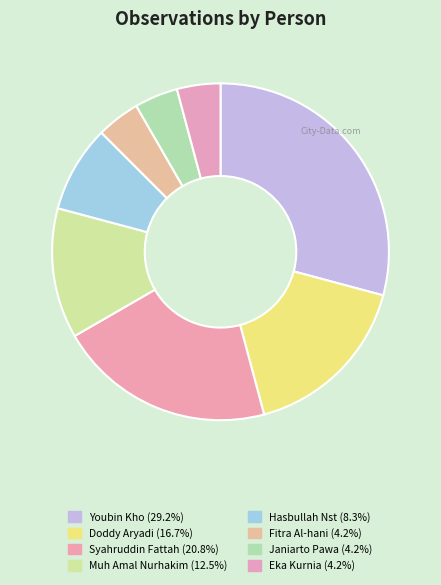

What is the largest slice in the pie chart?

Youbin Kho